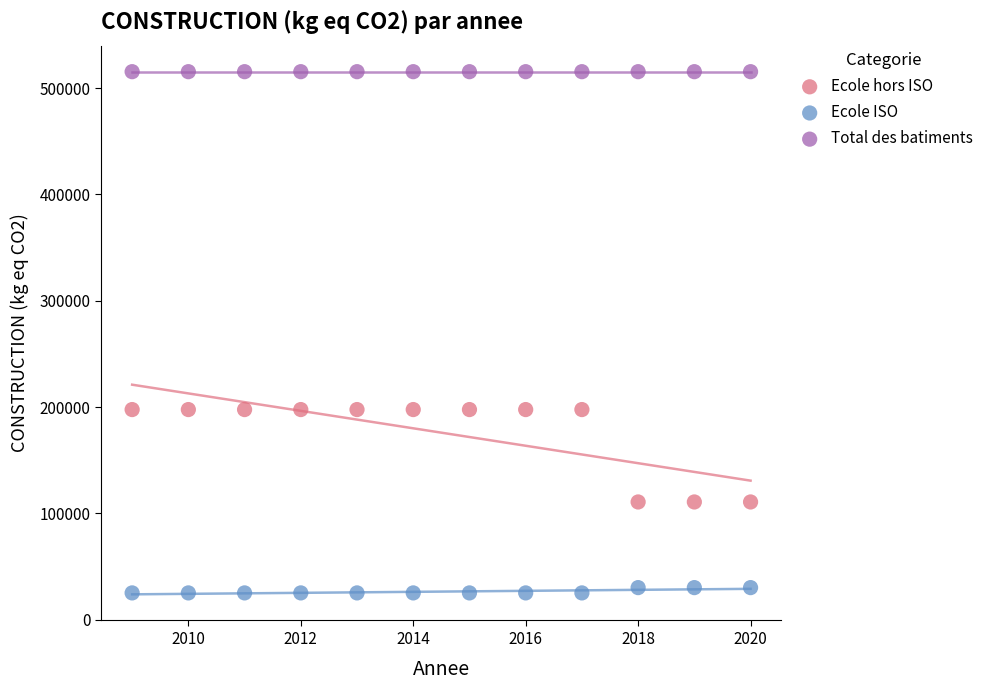

Which series reaches the maximum Y coordinate?

Total des batiments